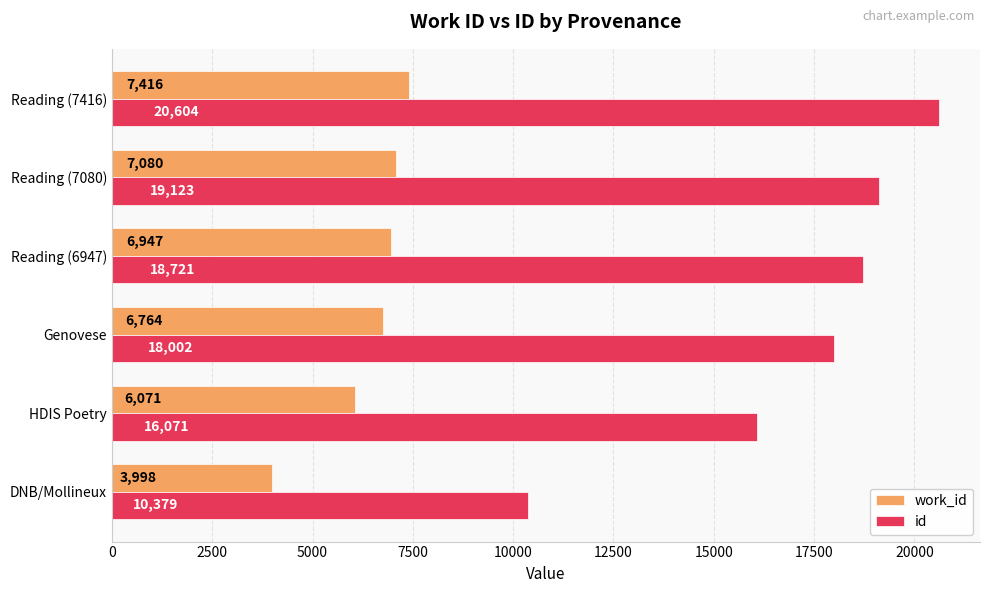

What is the average value of the work_id series?

6379